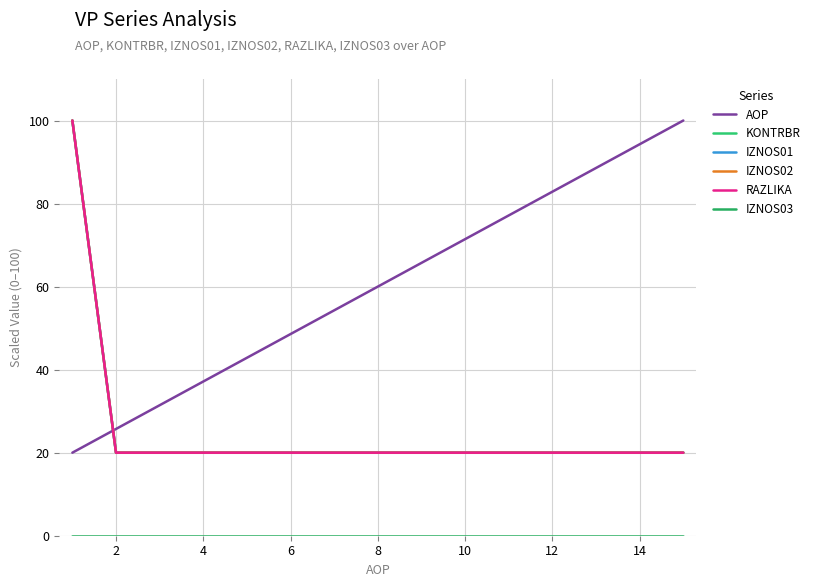

Which series has the widest spread of values?

AOP